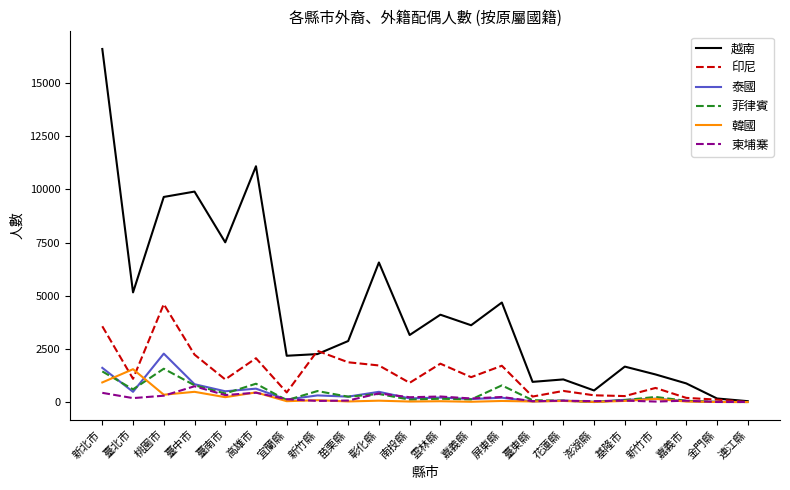

Read the 韓國 value at 臺東縣, to the nearest 50.

50